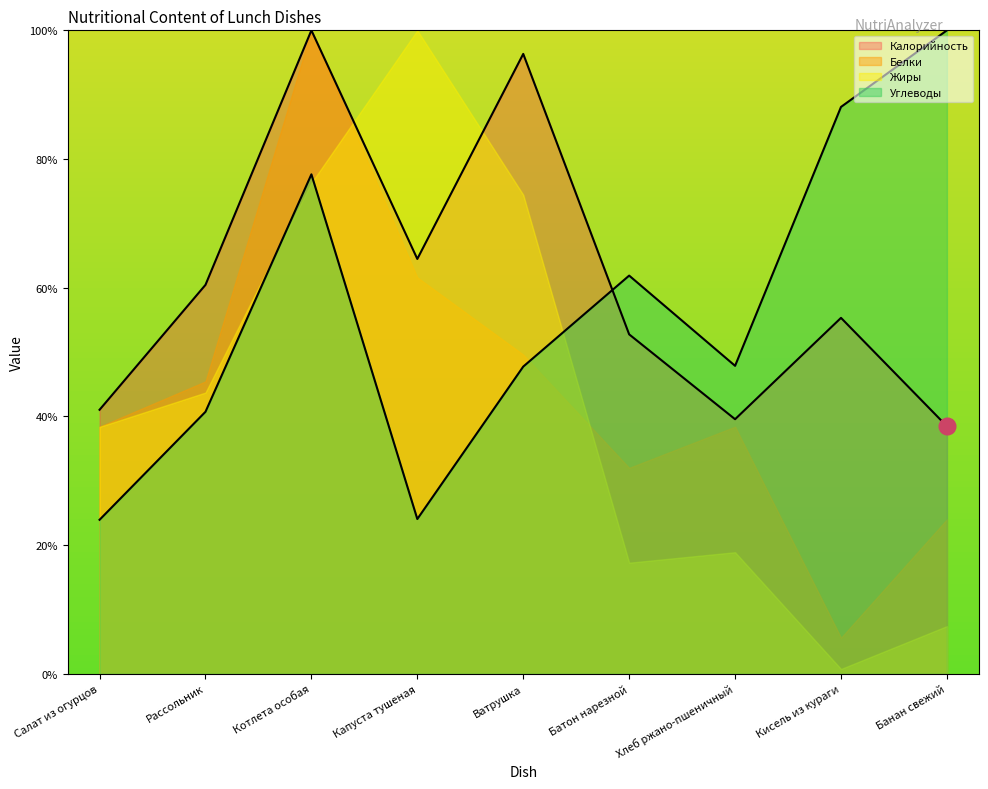

What is the value of the Углеводы point at the 6th from the left?

61.9